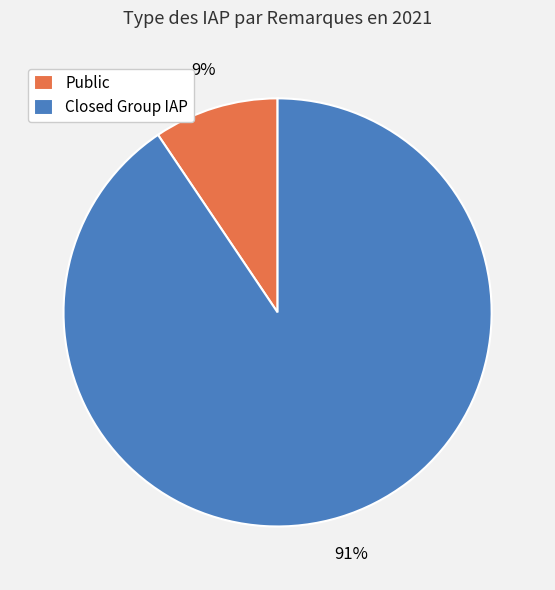

To the nearest percent, what is the combined percentage of Public and Closed Group IAP?

100%